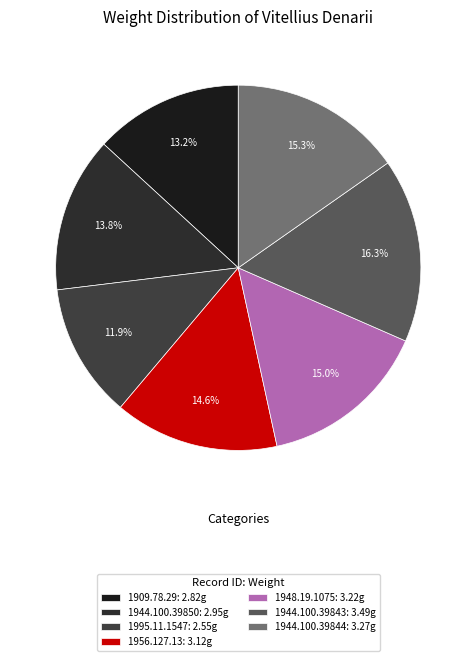

Is the sum of 1944.100.39850 and 1956.127.13 greater than half?

No